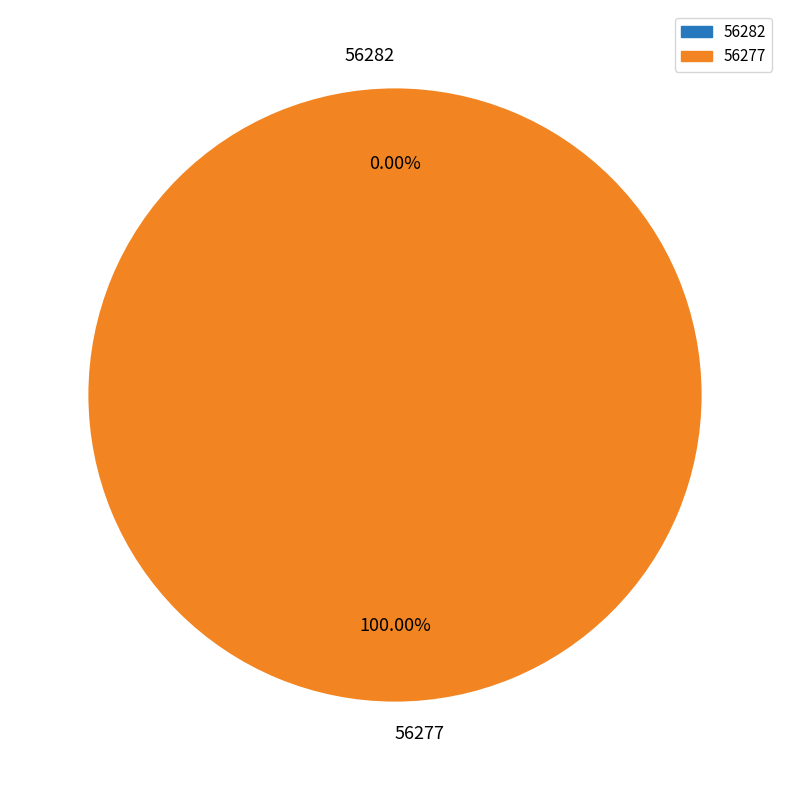

Is it true that 56282 is 0% of the pie?

True